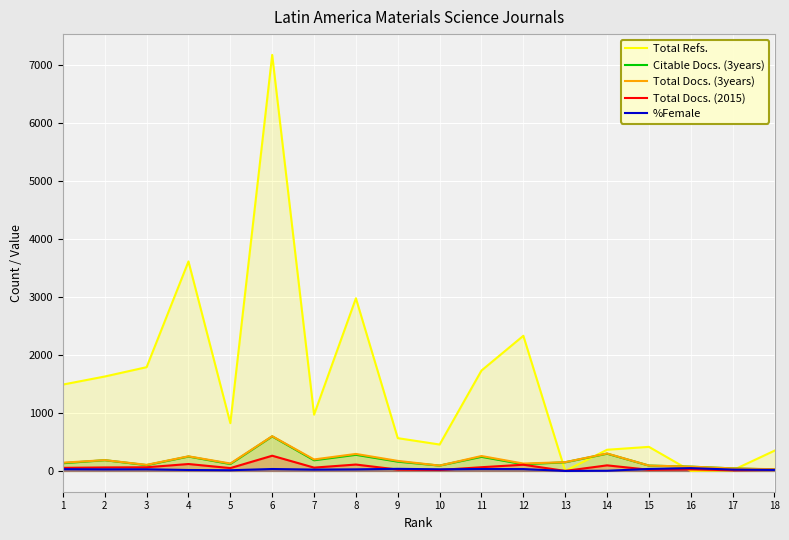

What is the maximum value shown in the chart?

7173